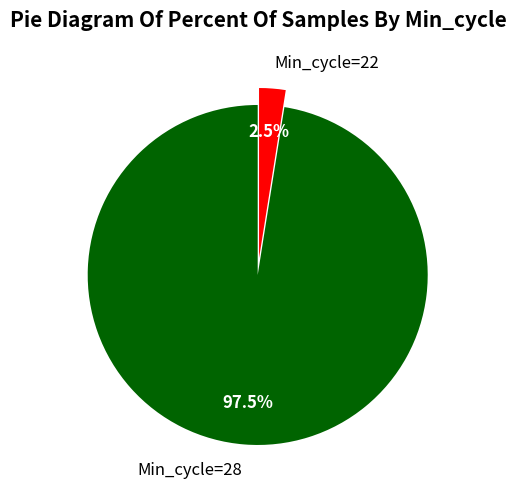

To the nearest percent, what is the average slice percentage?

50%